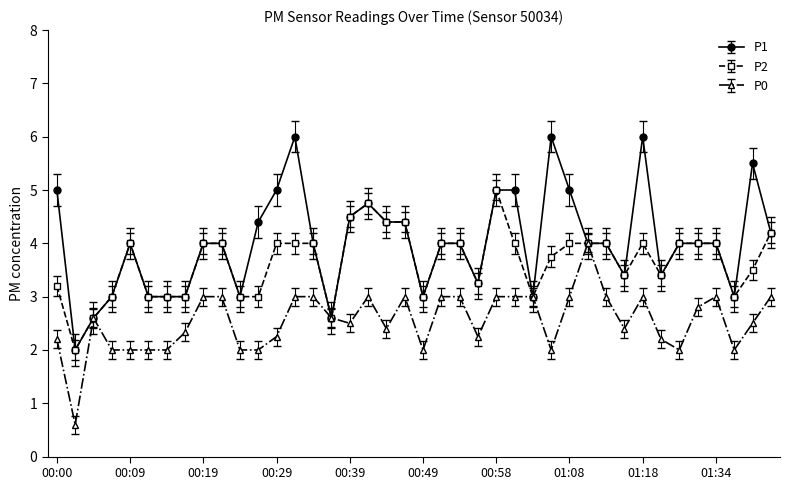

How many lines are shown in the chart?

3